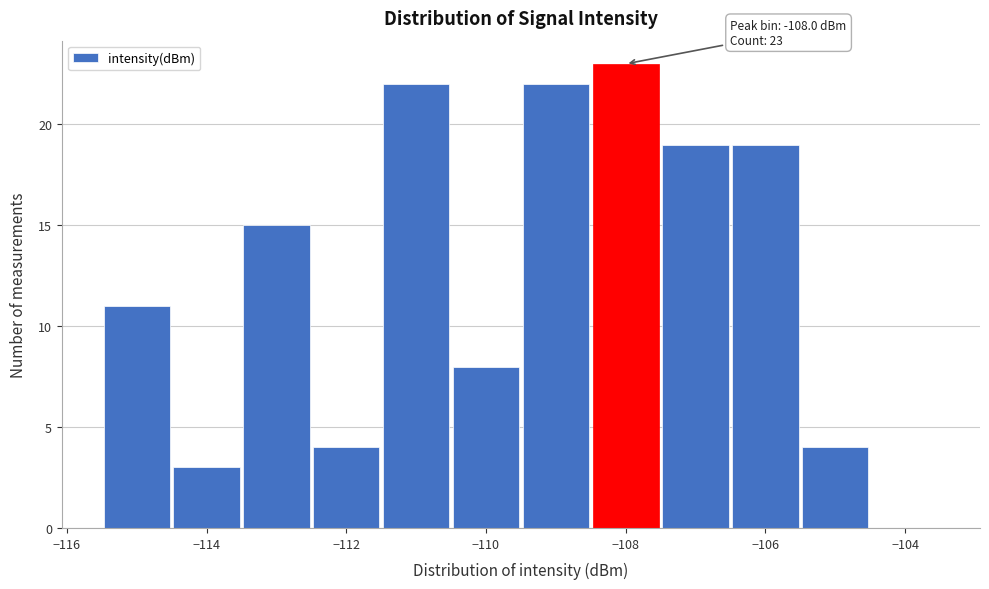

Which range on the x-axis has the tallest bar?

-108.5 to -107.5